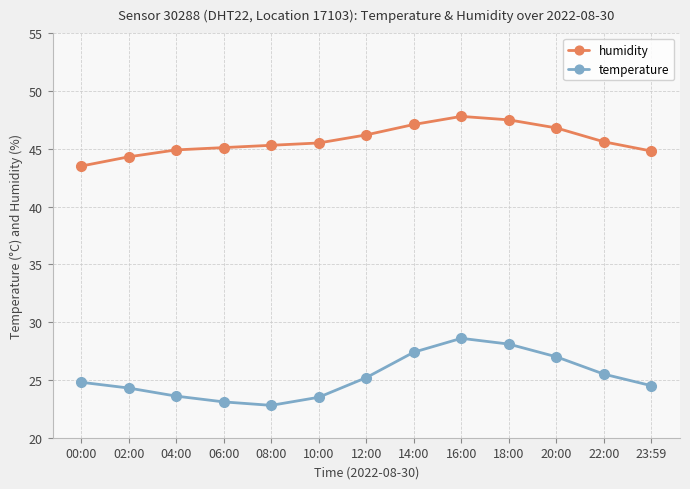

Is this an area chart (filled region under the line)?

No